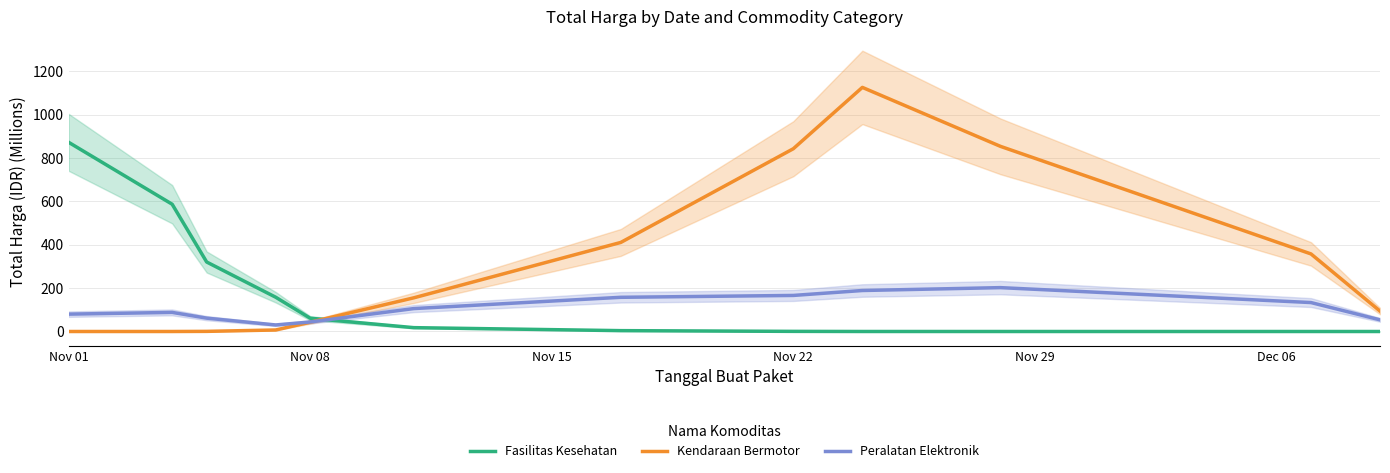

What is the highest value of the Fasilitas Kesehatan series?

872.0